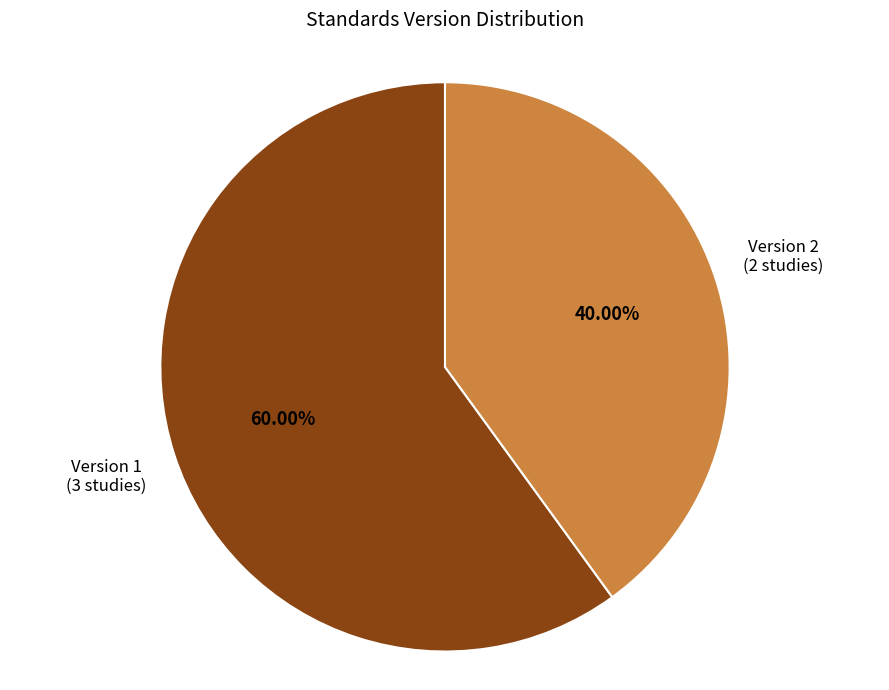

What is the ratio of the value at Version 2 (2 studies) to the value at Version 1 (3 studies)?

0.7